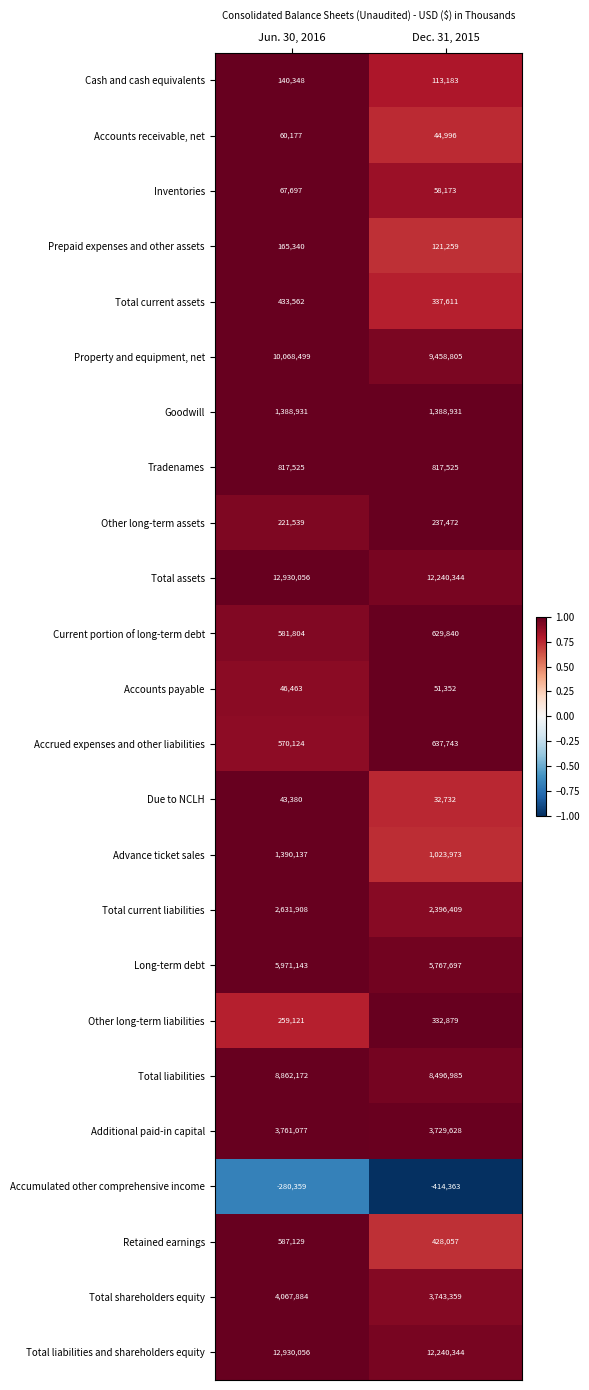

At which category does the chart reach its minimum across all series?

Dec. 31, 2015